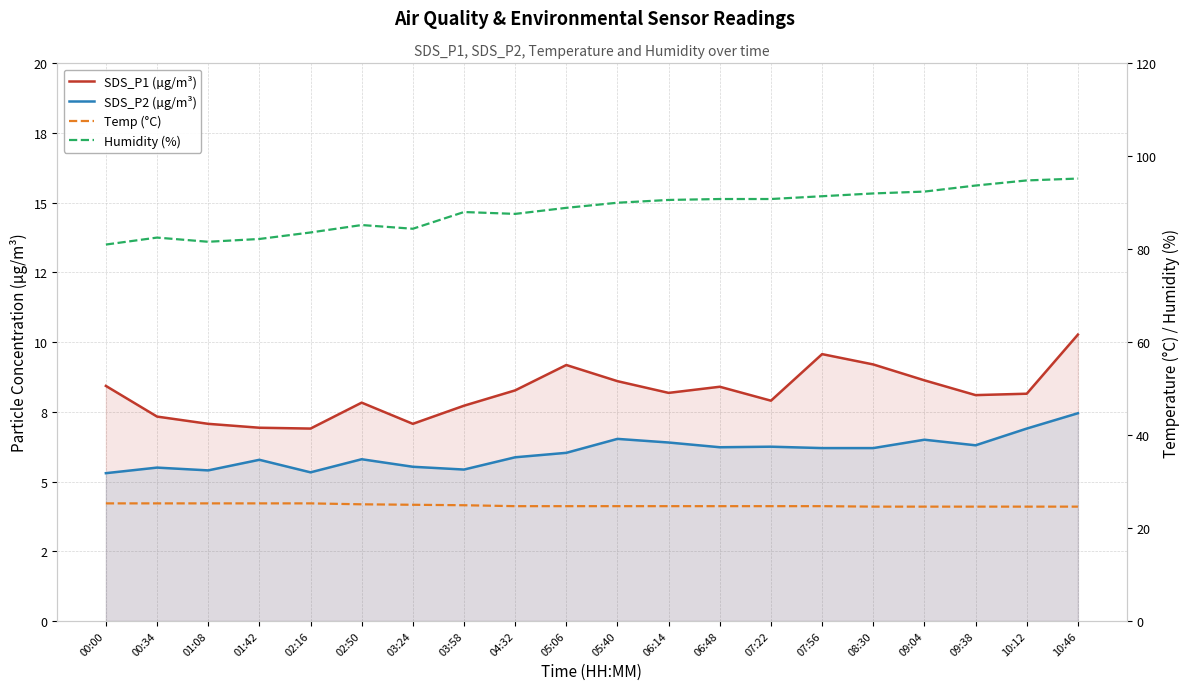

The value of SDS_P2 (µg/m³) at 04:32 is 3.7. True or false?

False